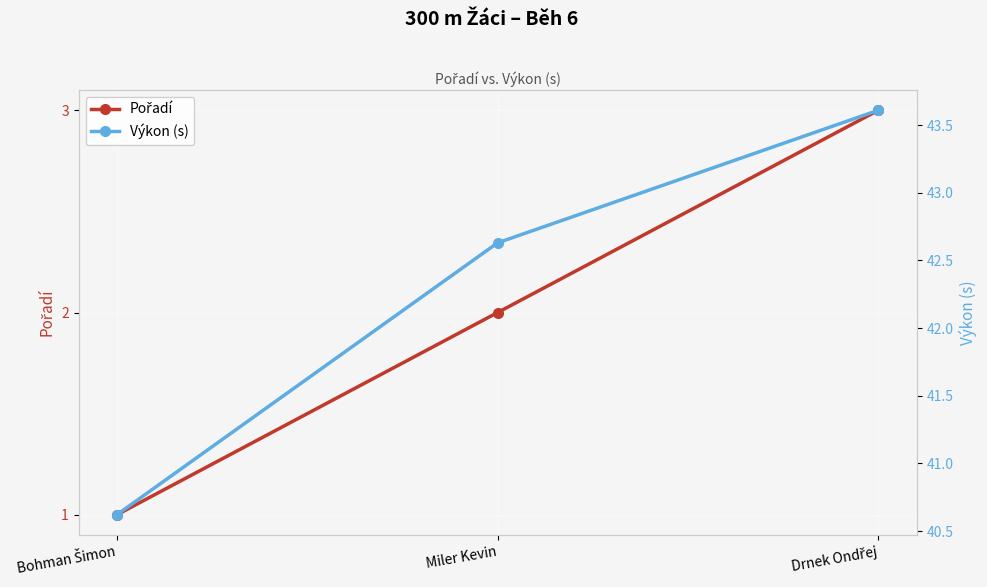

Which series has the largest range (max minus min)?

Výkon (s)